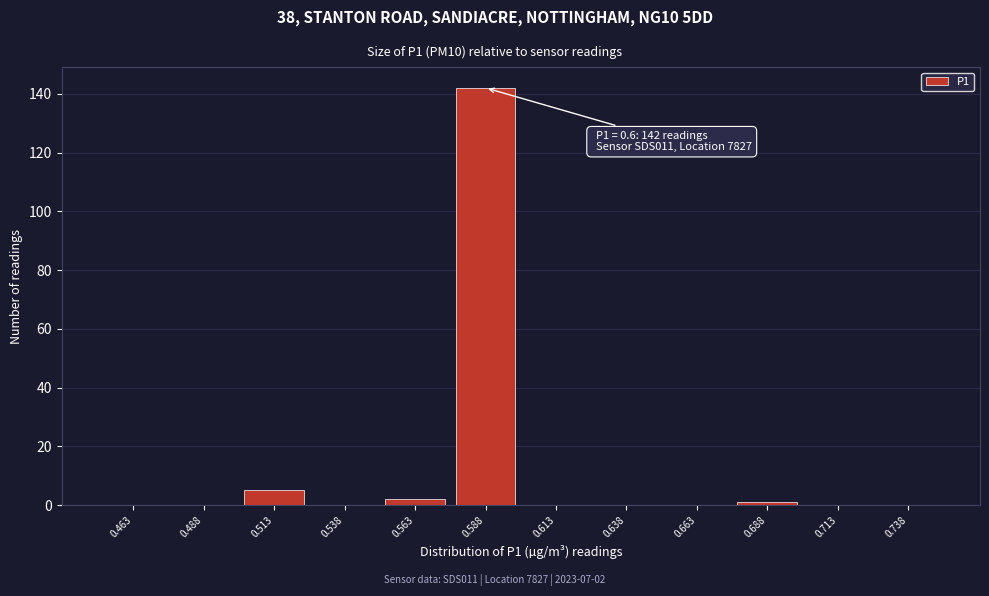

Reading left to right, what are all the values shown in this chart?

0.463=0	0.488=0	0.513=5	0.538=0	0.563=2	0.588=142	0.613=0	0.638=0	0.663=0	0.688=1	0.713=0	0.738=0